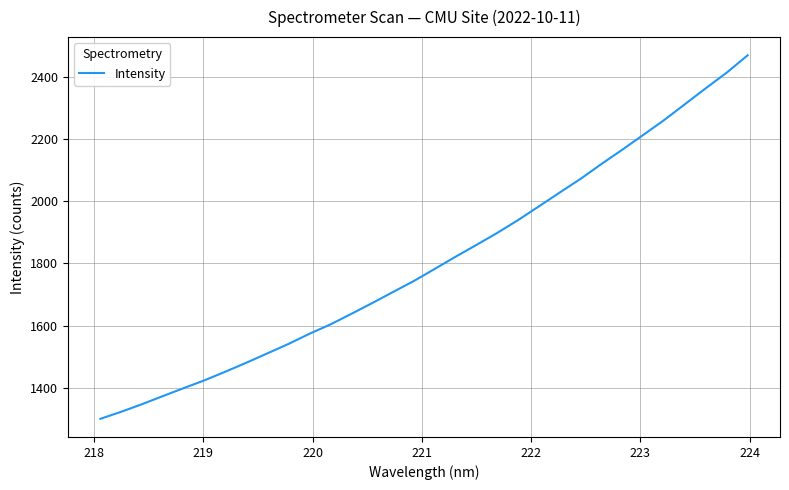

What is the maximum value shown in the chart?

2469.9